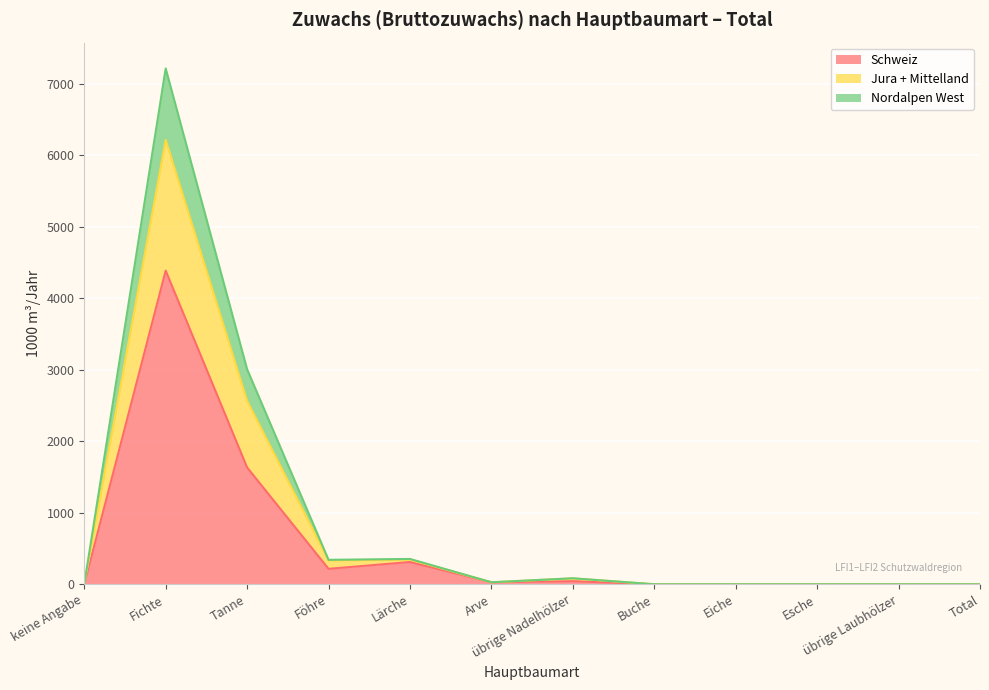

True or false: Schweiz and Jura + Mittelland cross at least once.

False